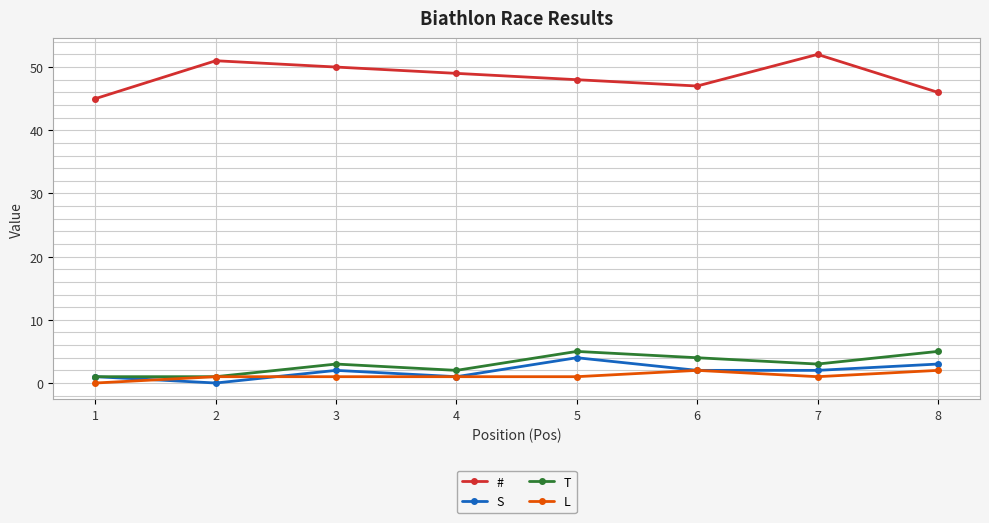

Reading right to left, list all the values displayed in this chart.

#: 8=46	7=52	6=47	5=48	4=49	3=50	2=51	1=45
S: 8=3	7=2	6=2	5=4	4=1	3=2	2=0	1=1
T: 8=5	7=3	6=4	5=5	4=2	3=3	2=1	1=1
L: 8=2	7=1	6=2	5=1	4=1	3=1	2=1	1=0